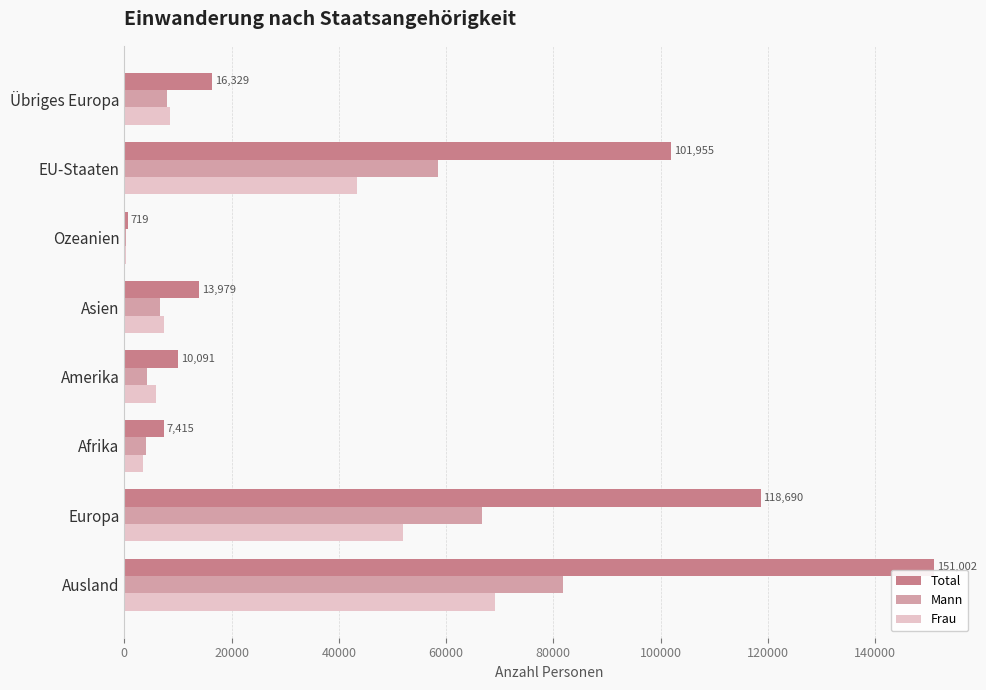

Which series changed the most between Ausland and Übriges Europa?

Total